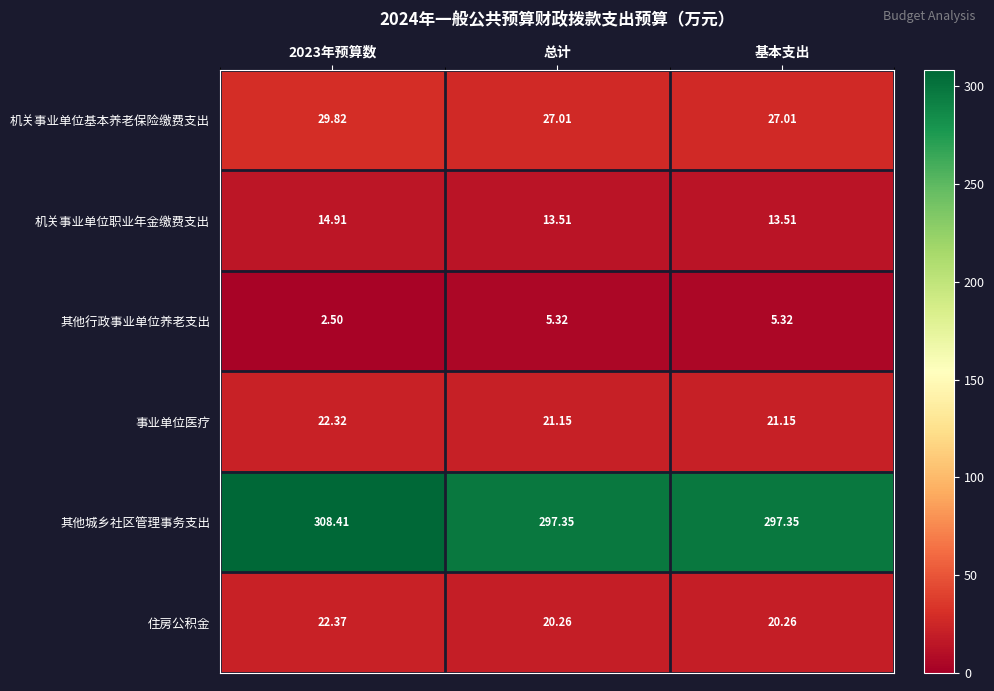

Rank the series by their maximum value, from lowest to highest.

其他行政事业单位养老支出, 机关事业单位职业年金缴费支出, 事业单位医疗, 住房公积金, 机关事业单位基本养老保险缴费支出, 其他城乡社区管理事务支出